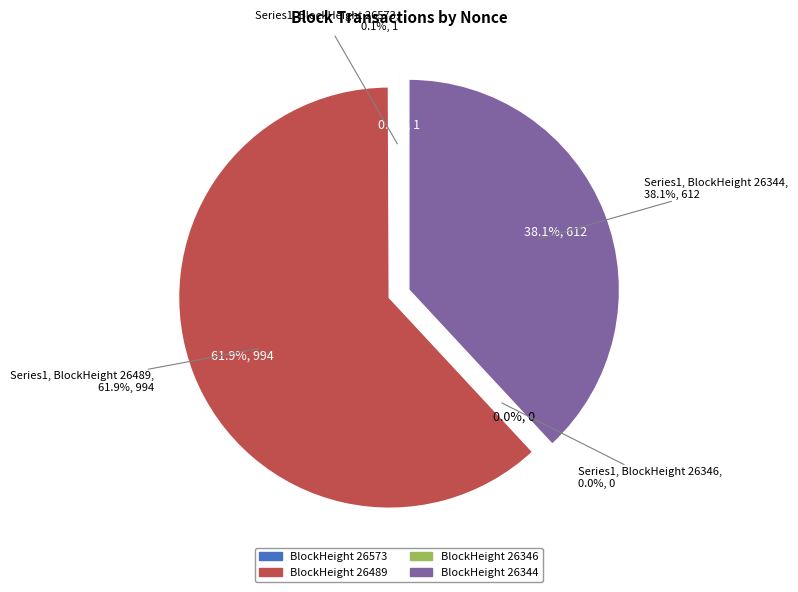

Does 26489 represent more than half of the total?

Yes